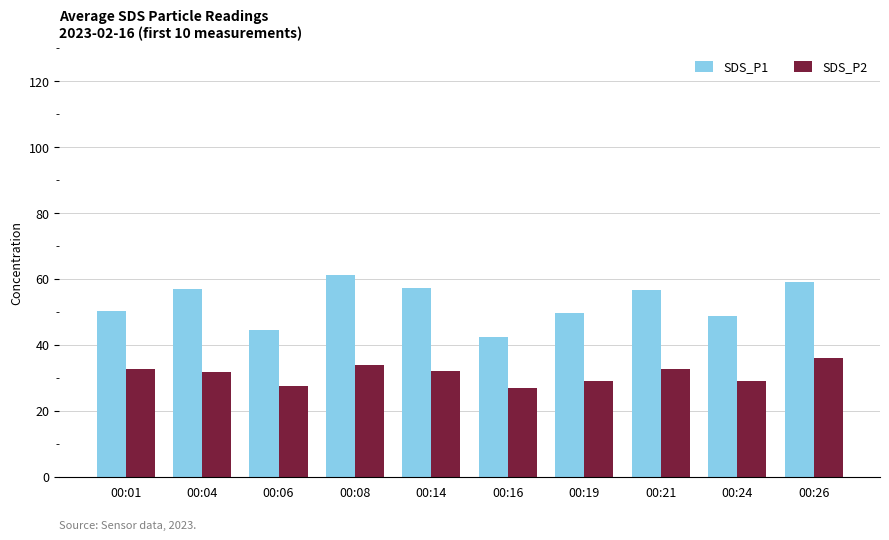

Rank the series at 00:21 from lowest to highest value.

SDS_P2, SDS_P1